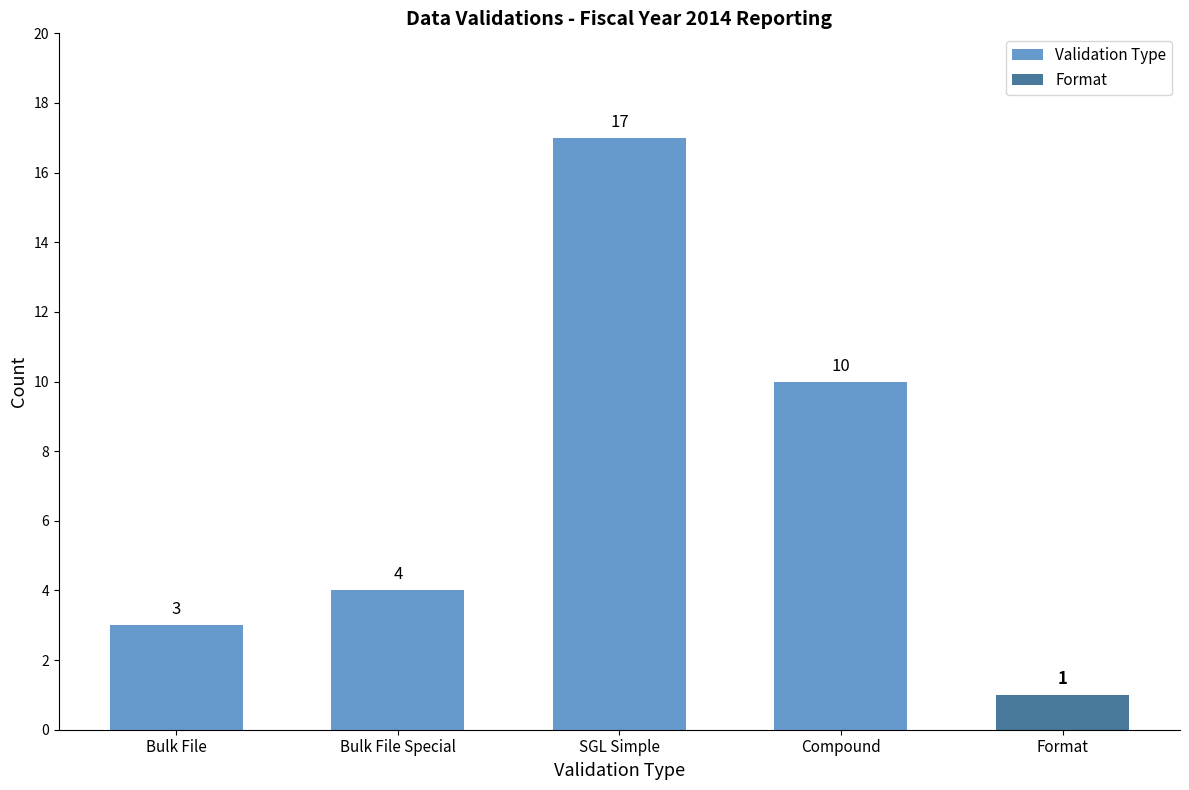

What position from the left is Bulk File?

1